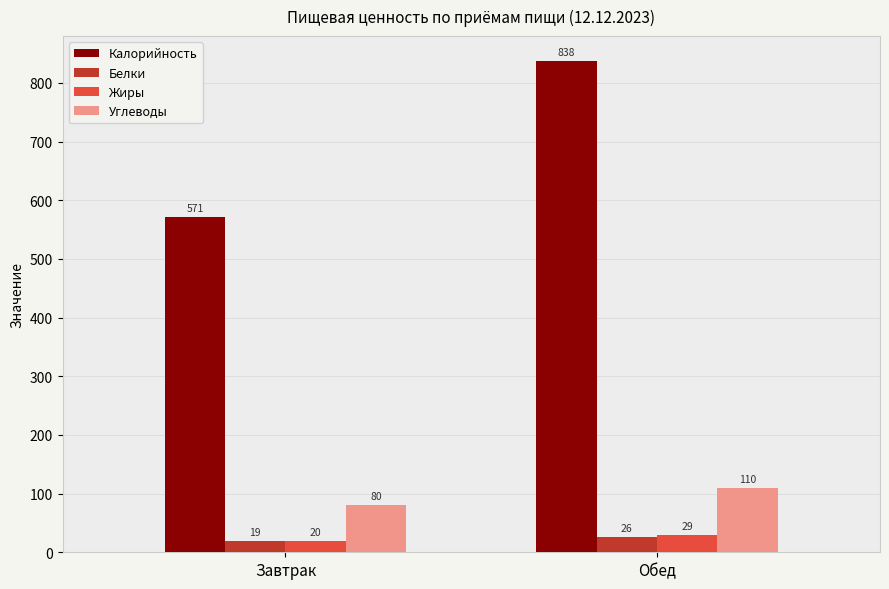

What is the value of the Калорийность bar at the 2nd from the left?

838.0